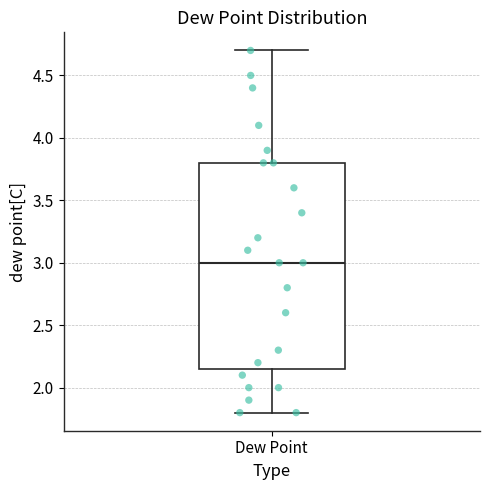

Transcribe this box plot: give where the median line is, the range the box spans, and where the two whiskers end, as read against the y-axis. The values are not printed on the chart, so give them approximately, as read against the axis.

median 3.00, box 2.15 to 3.80, whiskers 1.80 to 4.70